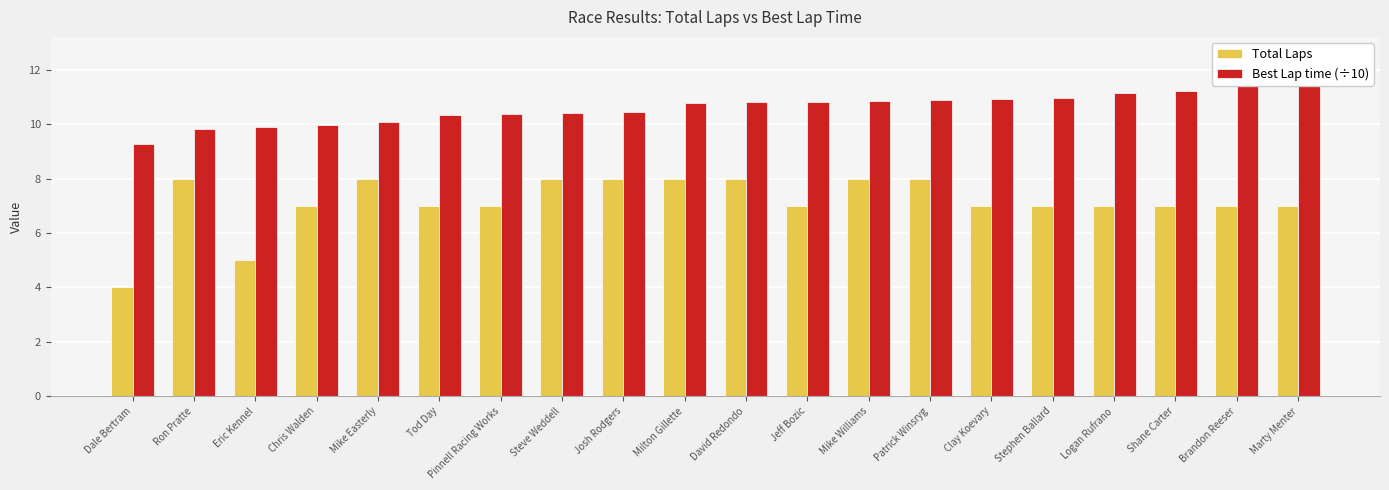

At Pinnell Racing Works, list the series in order from smallest to largest.

Total Laps, Best Lap time (÷10)